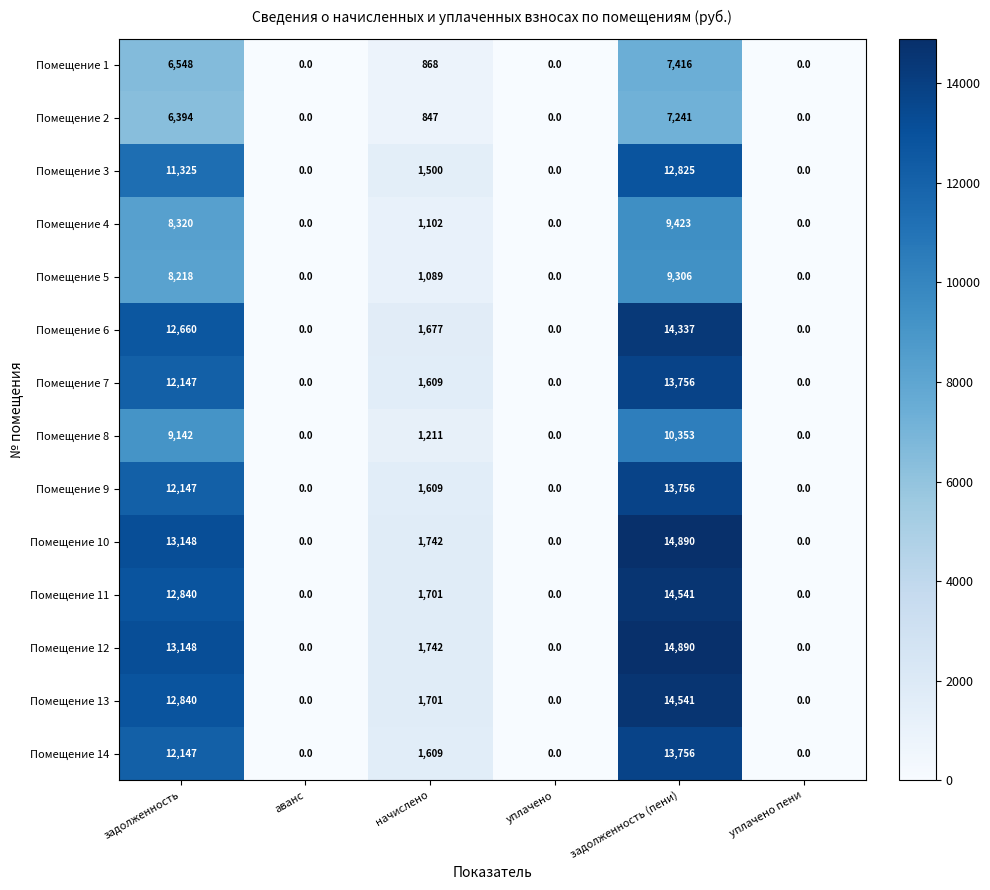

What is the difference between the highest and lowest values at начислено?

895